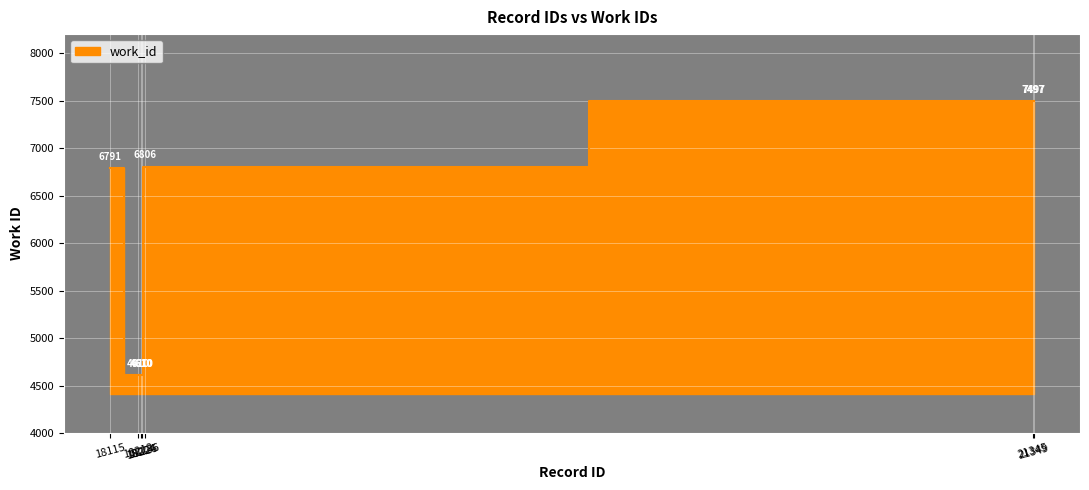

What value does the data have at 18236, to the nearest 50?

6800